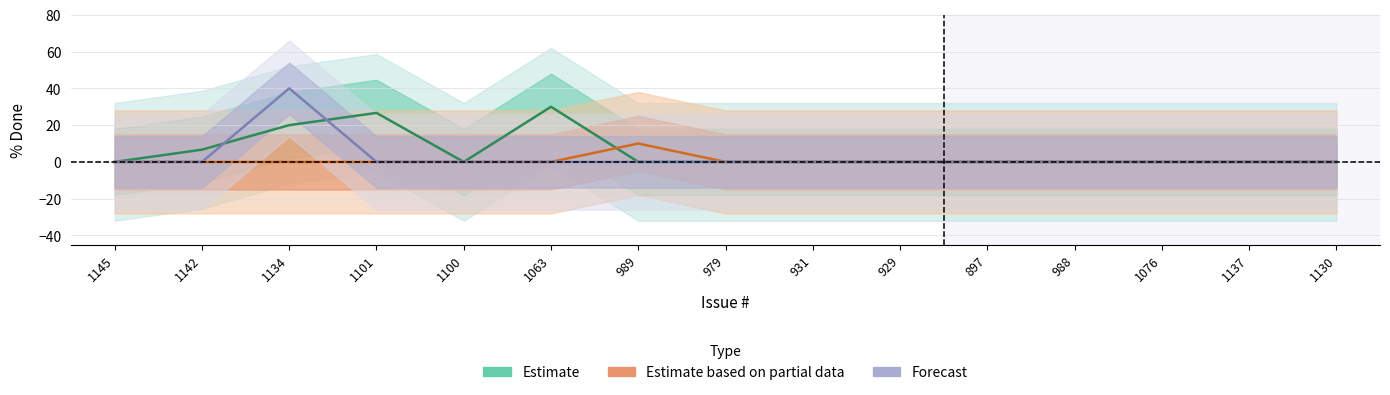

What is the difference between the maximum and minimum values in the Forecast series?

40.0